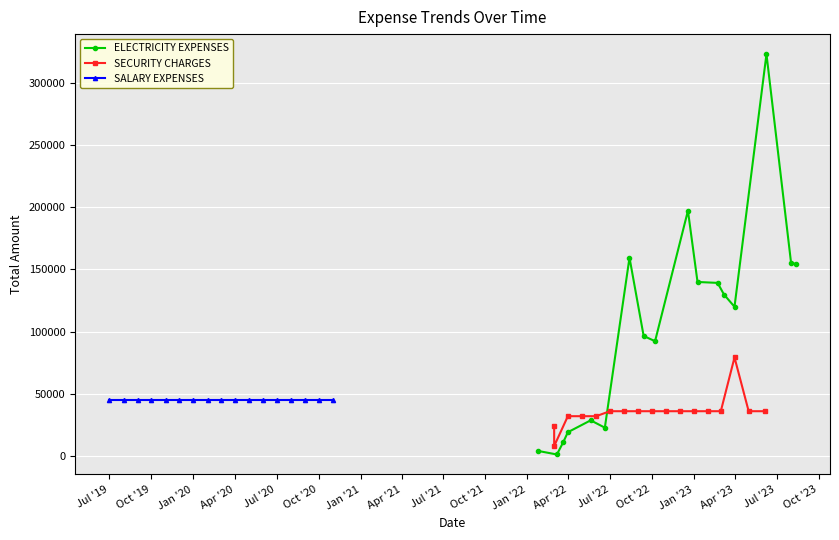

True or false: ELECTRICITY EXPENSES has more than 1 points higher than both neighbors.

True